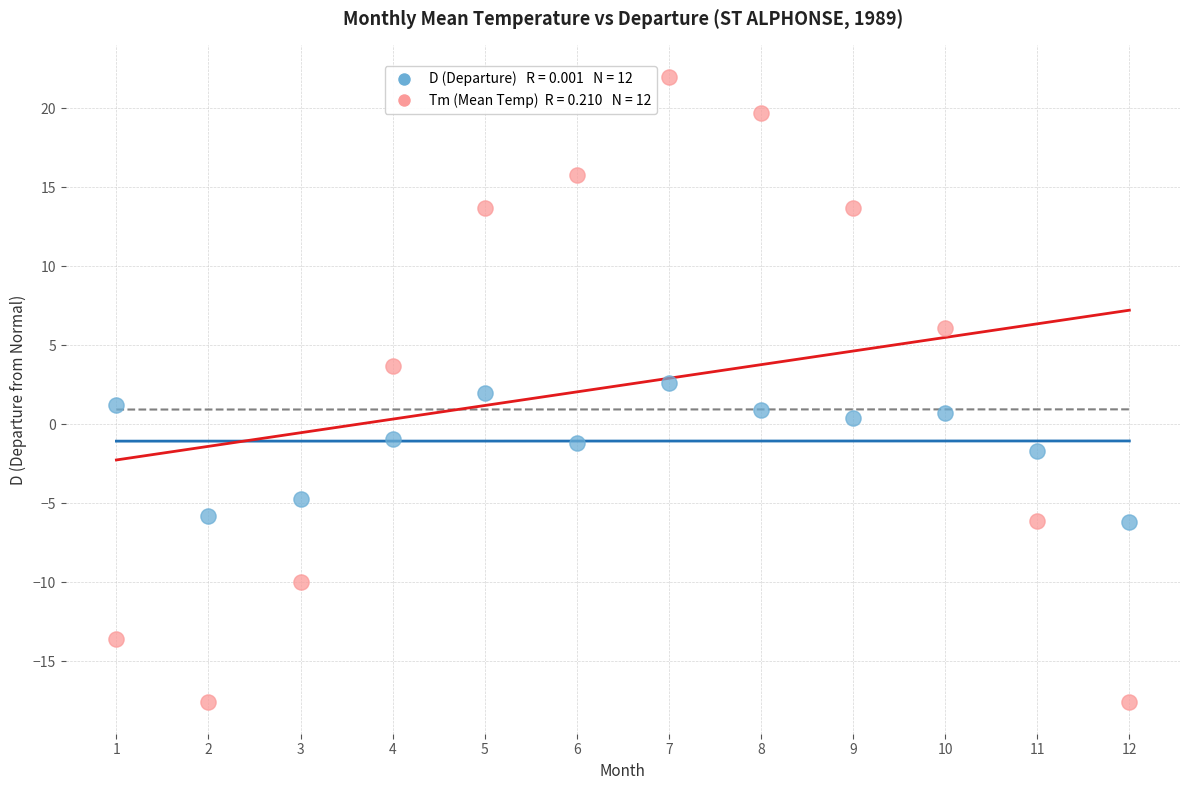

Across all data points, what is the range of Y values (max minus min)?

39.6